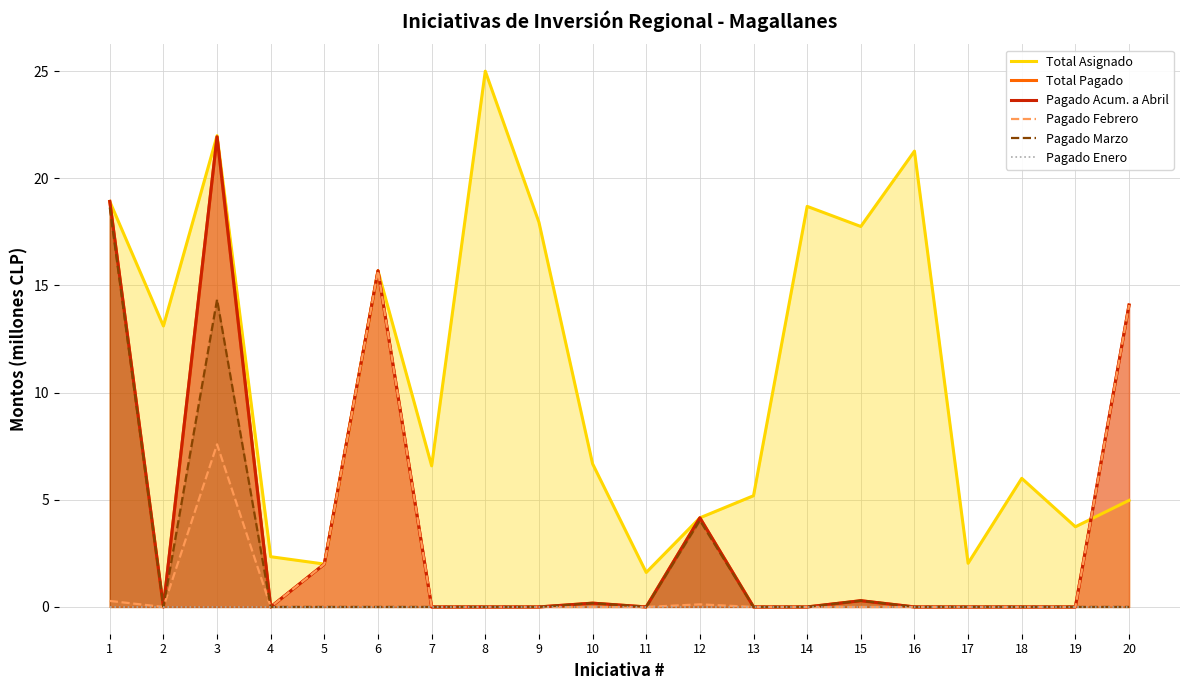

True or false: Total Pagado and Pagado Enero intersect in this chart.

False